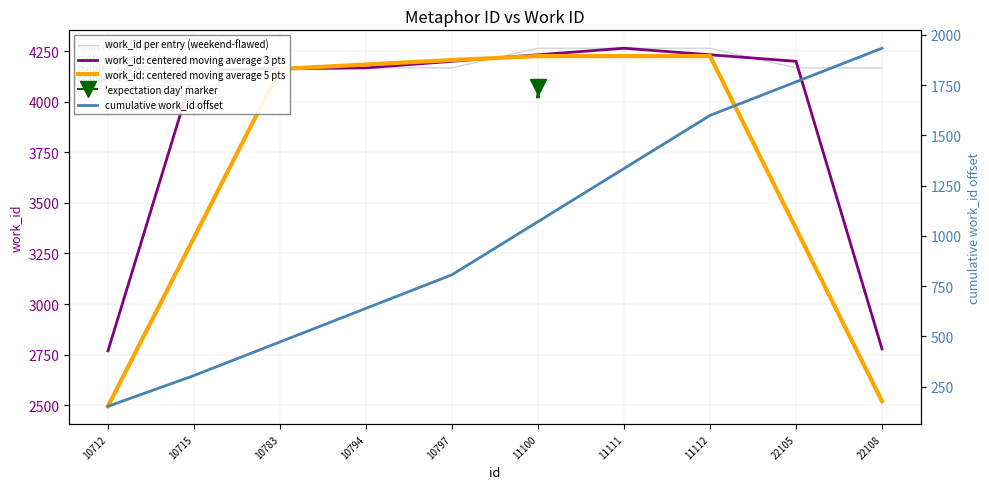

What is the value of the work_id: centered moving average 3 pts point at the 5th from the left?

4199.3